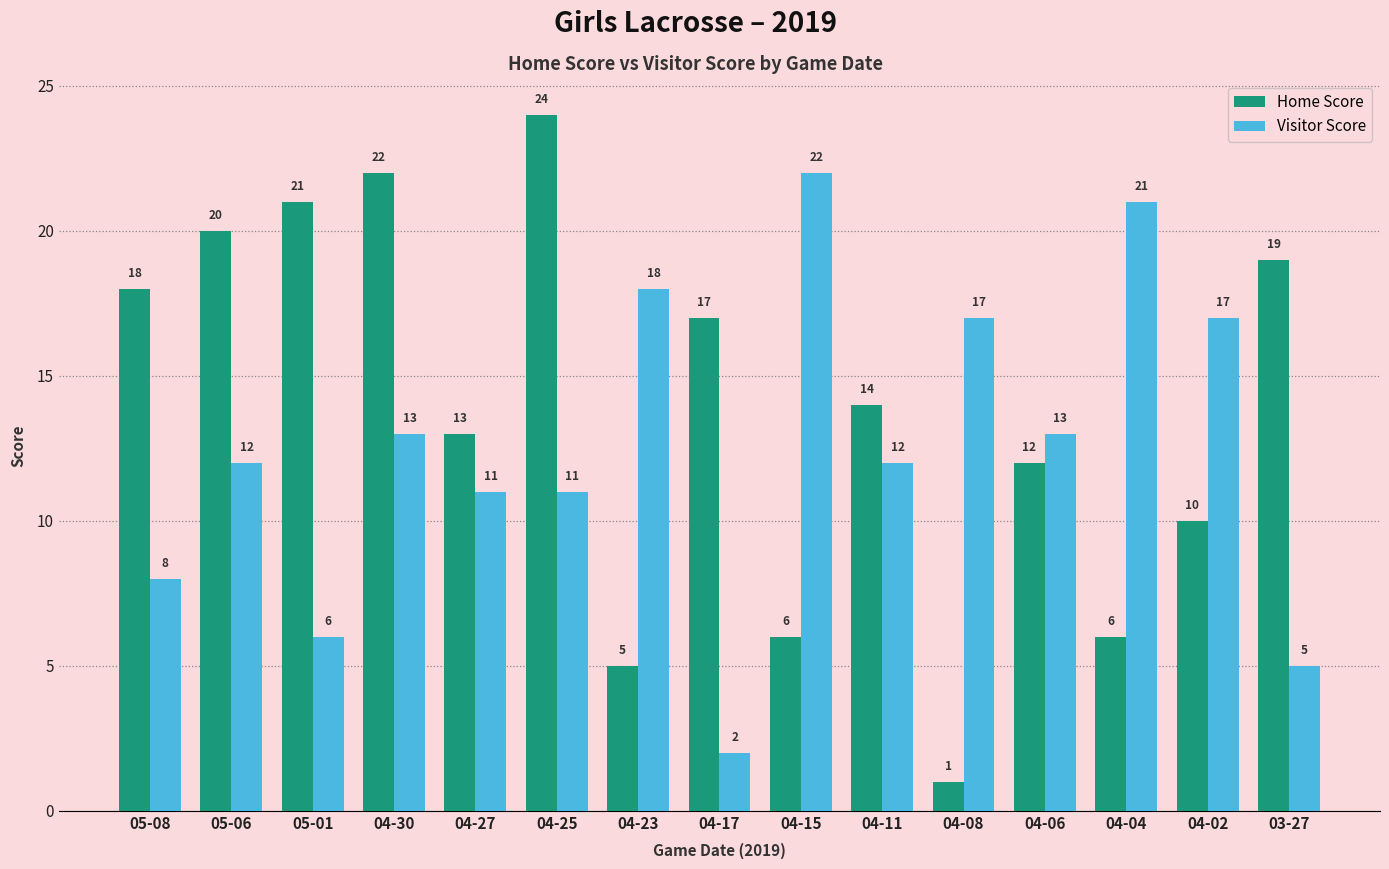

What position from the left is 04-02?

14